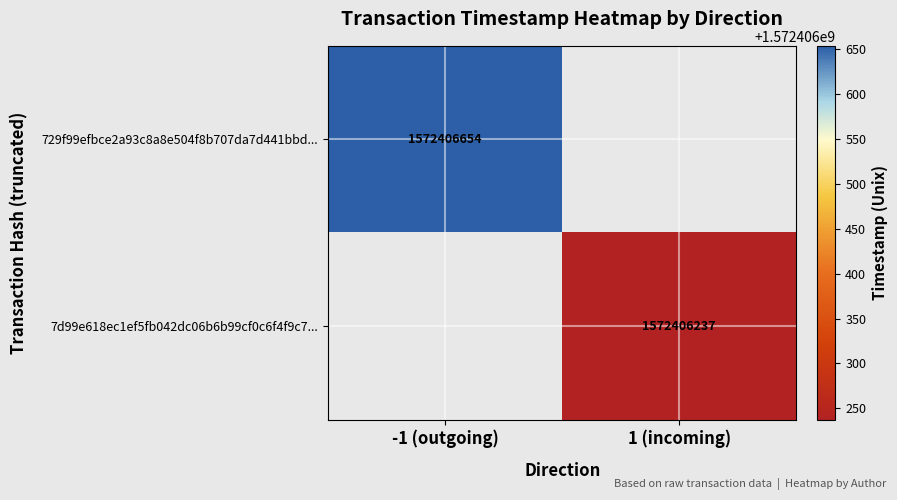

How many categories are shown in the chart?

2